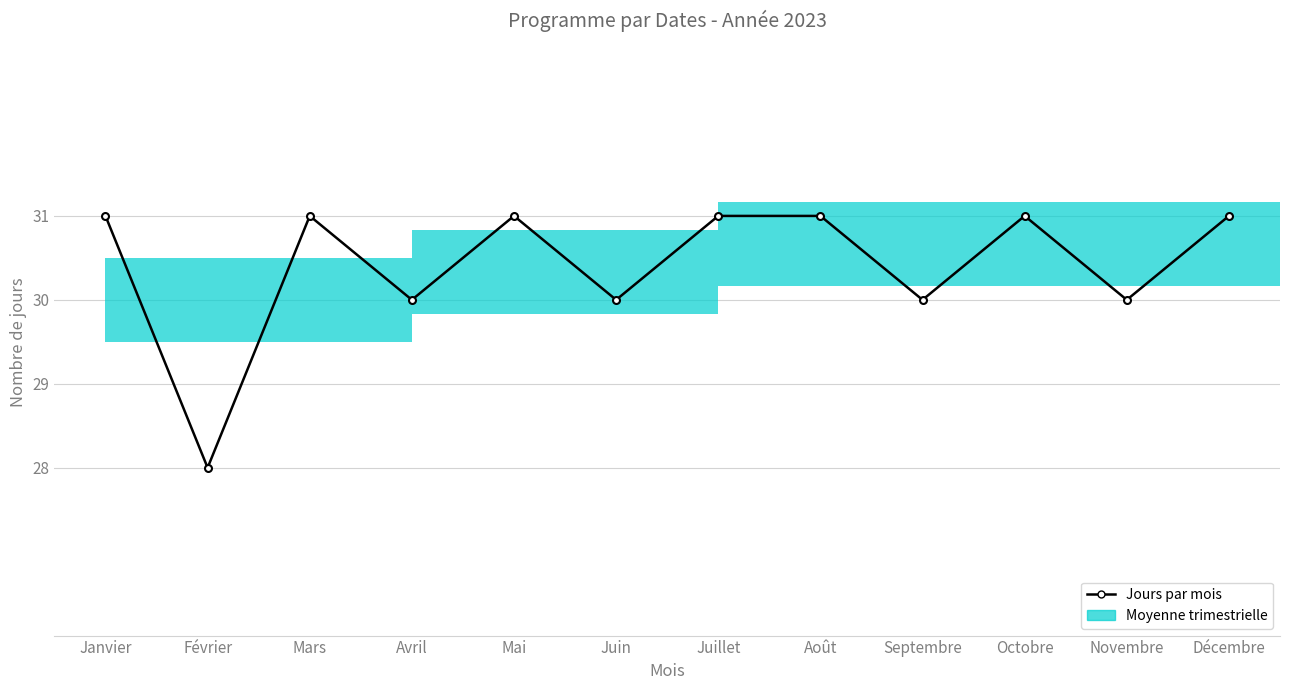

Which category has the highest value across all series?

Janvier